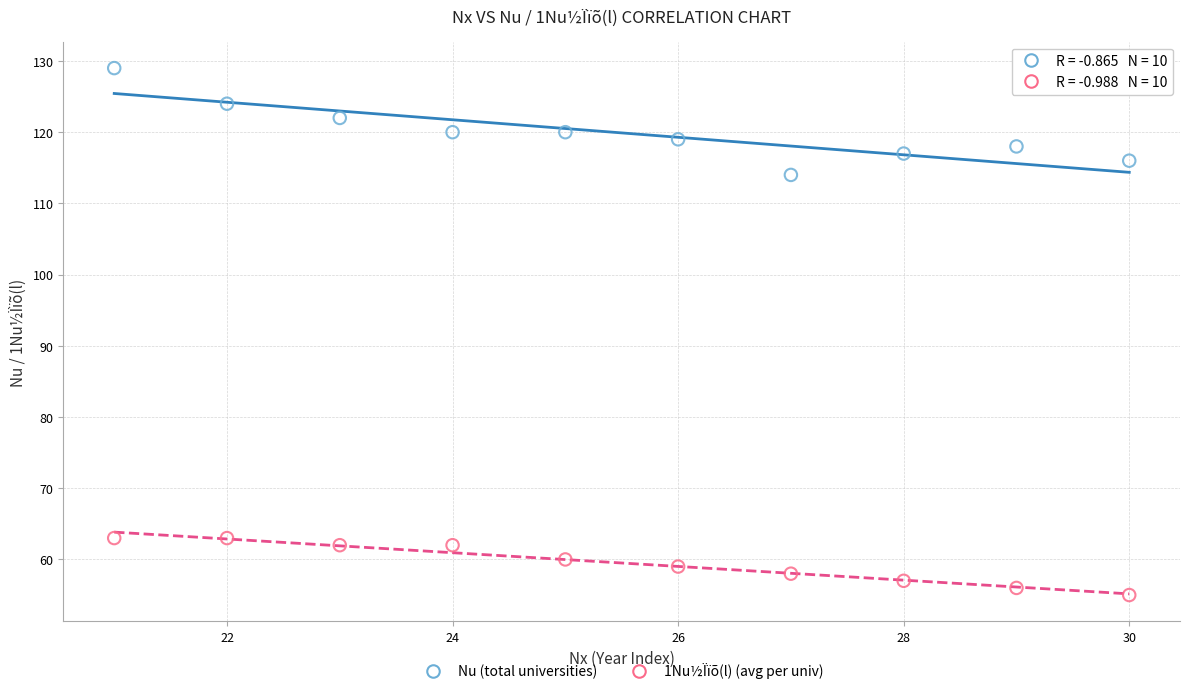

What are all the series names shown in the legend?

Nu (total universities), 1Nu½Ïïõ(l) (avg per univ)